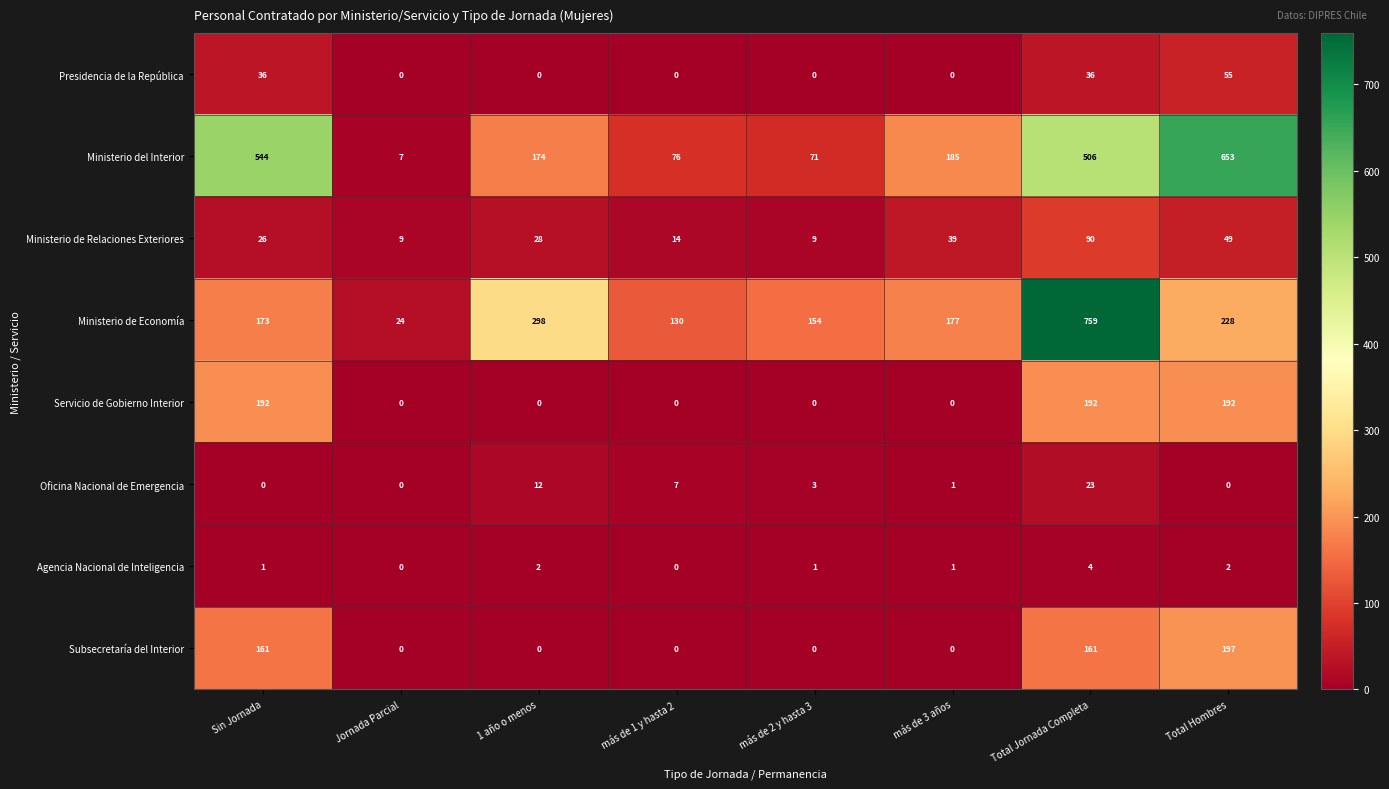

Where does the Oficina Nacional de Emergencia series first go above 3?

1 año o menos